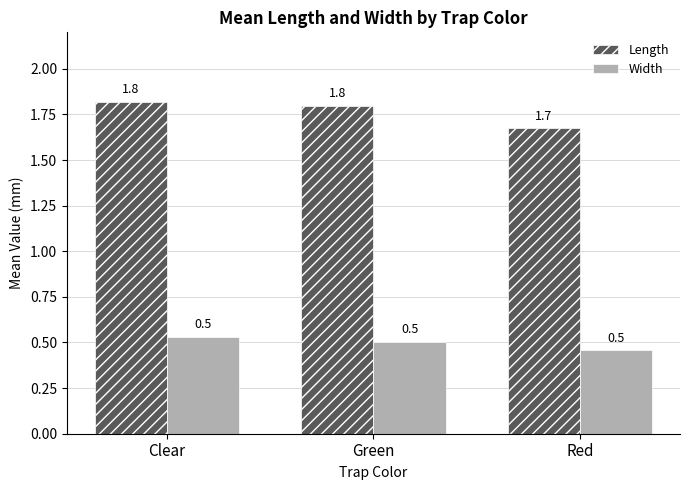

Is it true that Width equals 0.5 at Red?

True